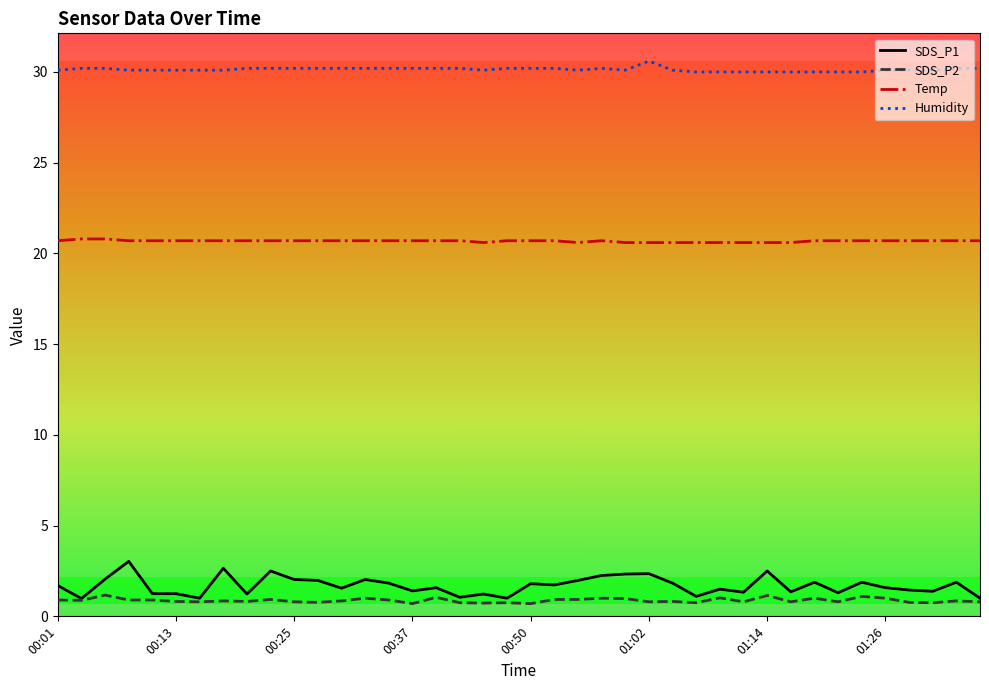

Which series has the largest total across all categories?

Humidity